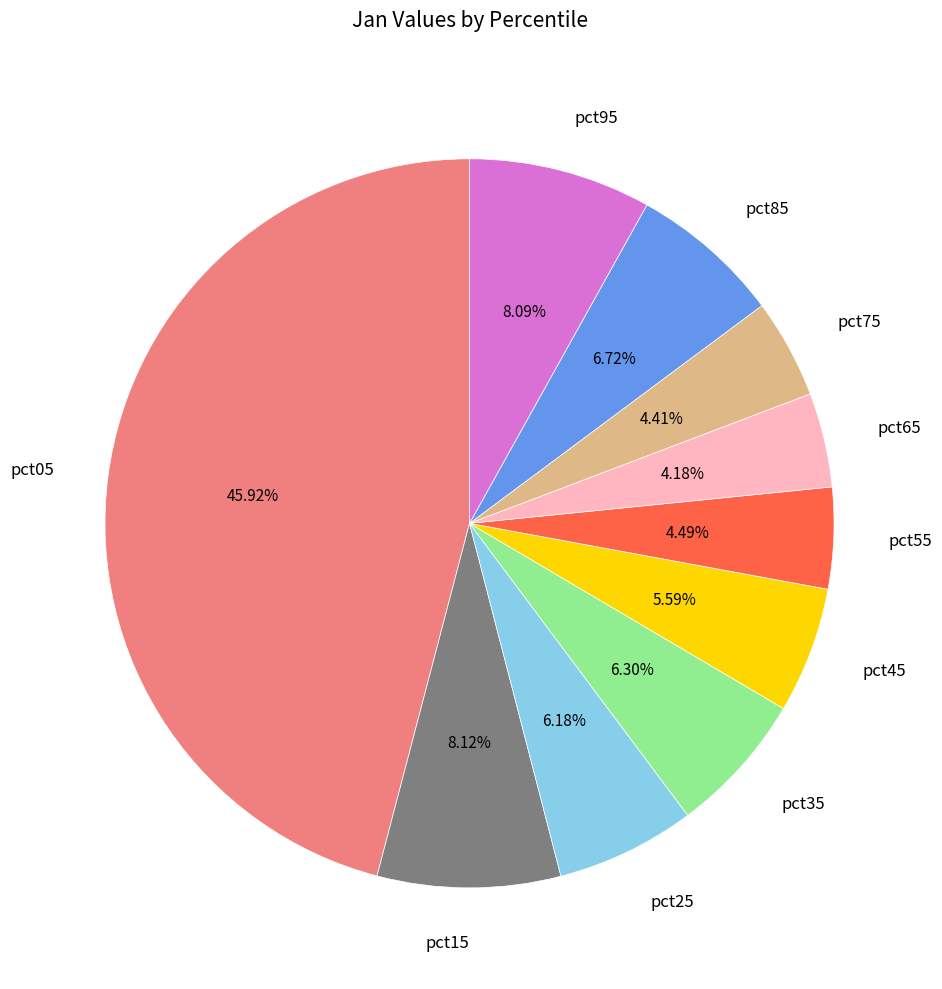

What is the ratio of the value at pct55 to the value at pct05?

0.1